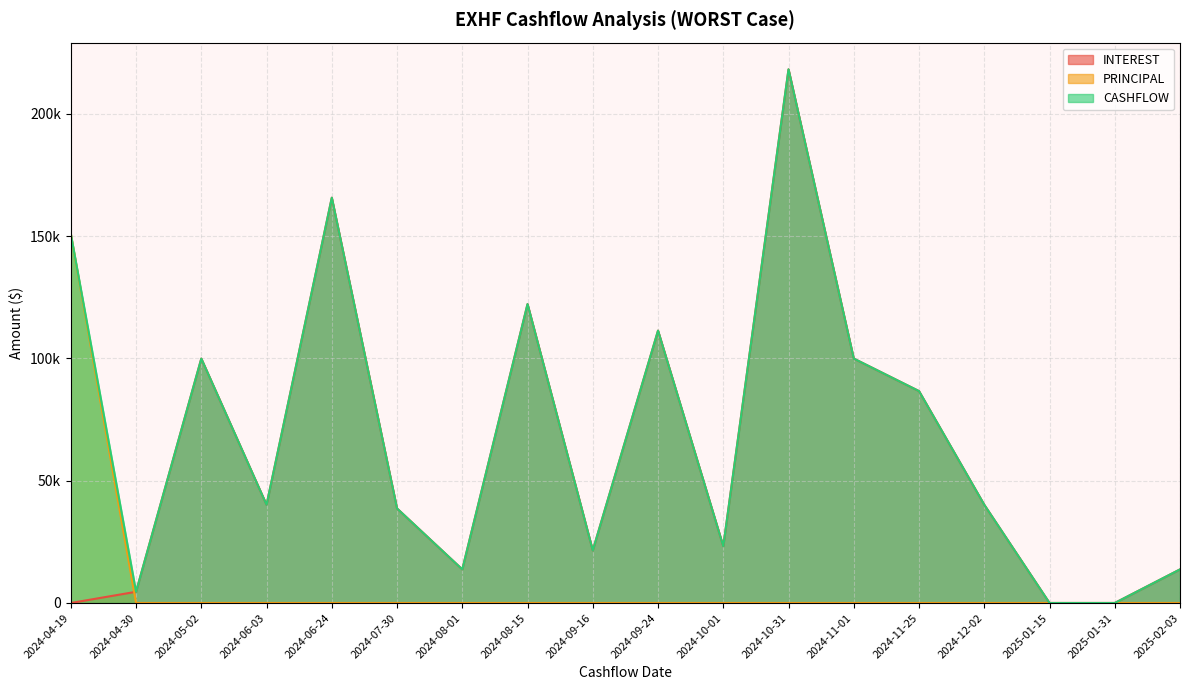

What is the average value of the CASHFLOW series?

69460.3